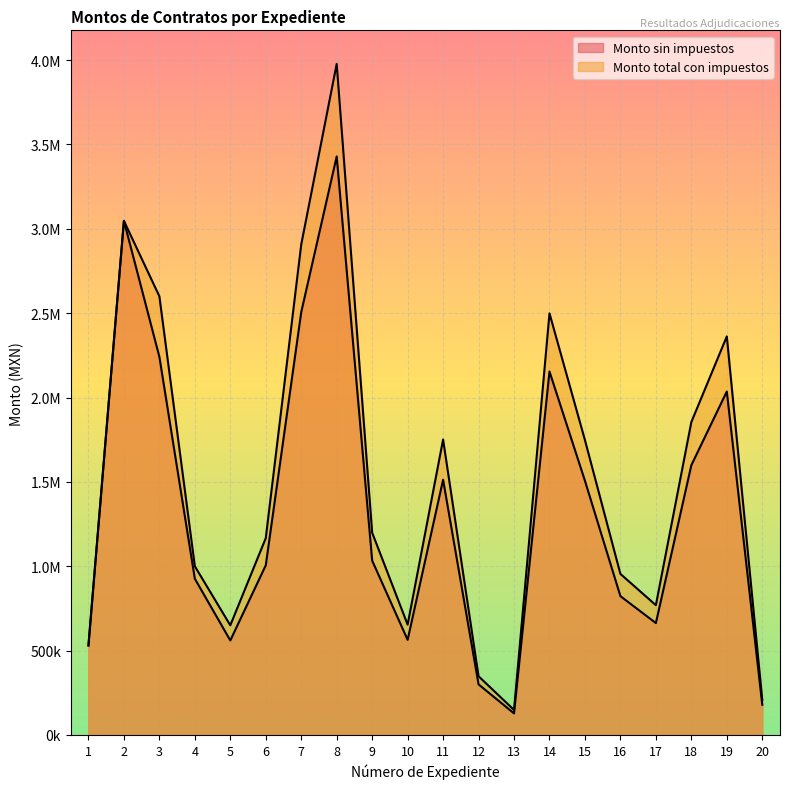

What is the sum of all Monto total con impuestos values?

30376126.6